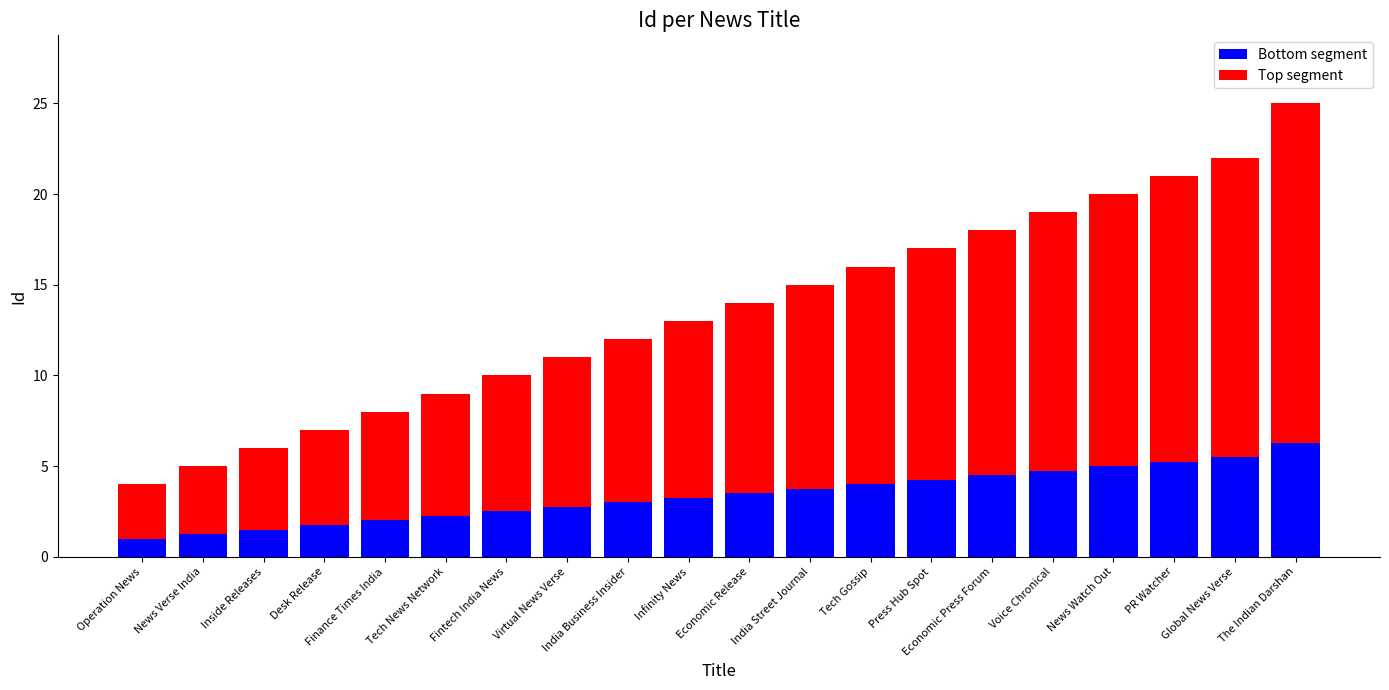

What is the lowest value of the Bottom segment series?

1.0